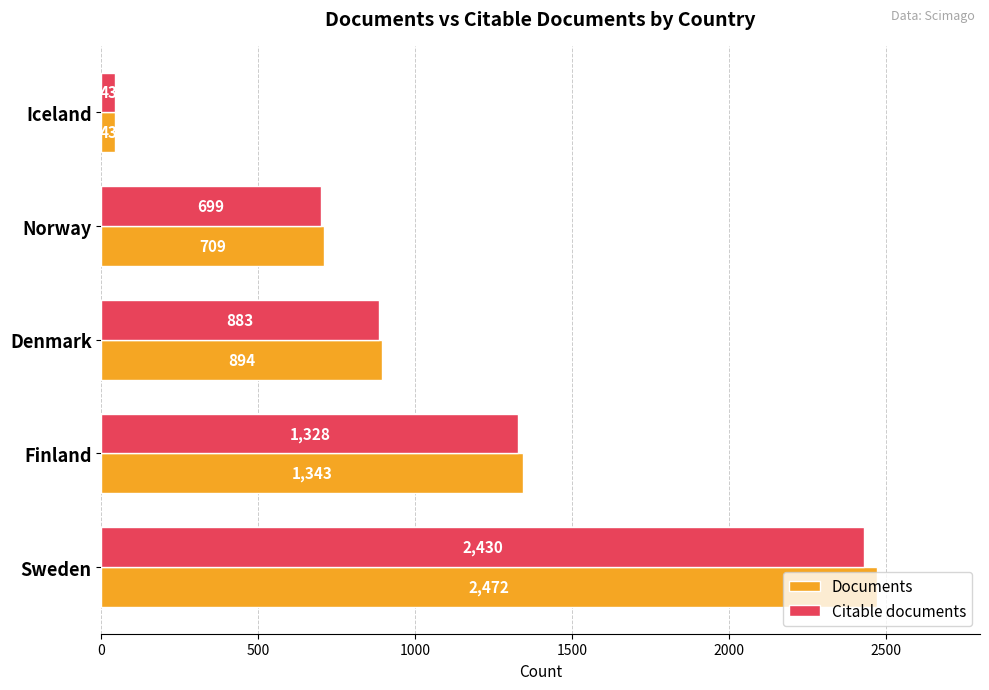

What is the difference between the maximum and minimum values in the Documents series?

2429